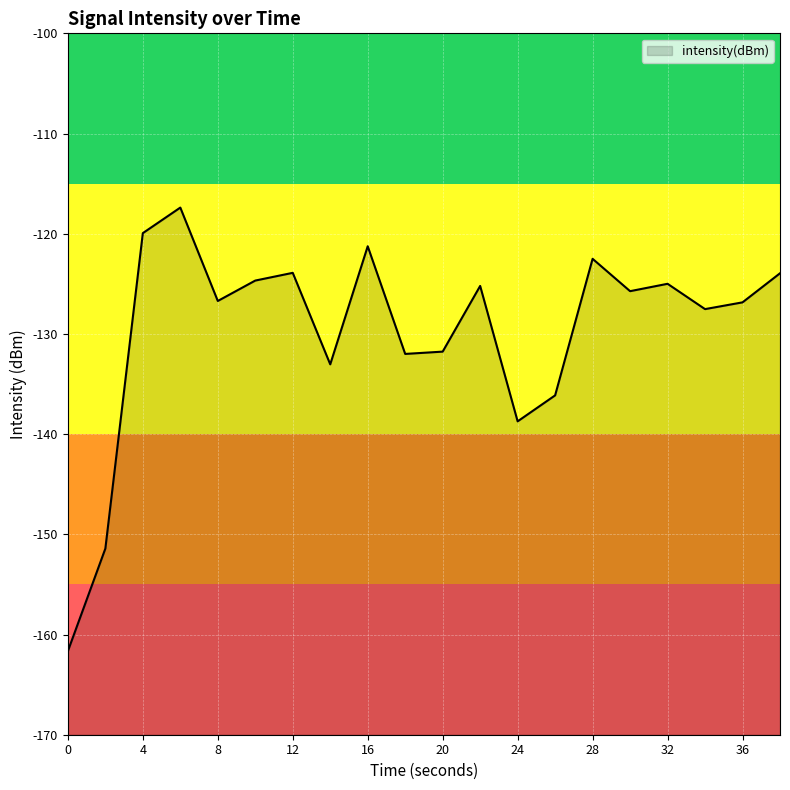

Is it true that the value at 14 is -77.7?

False